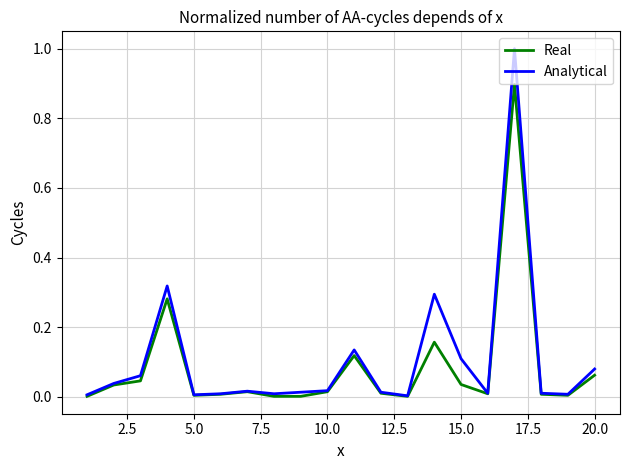

What is the greatest value displayed?

1.0